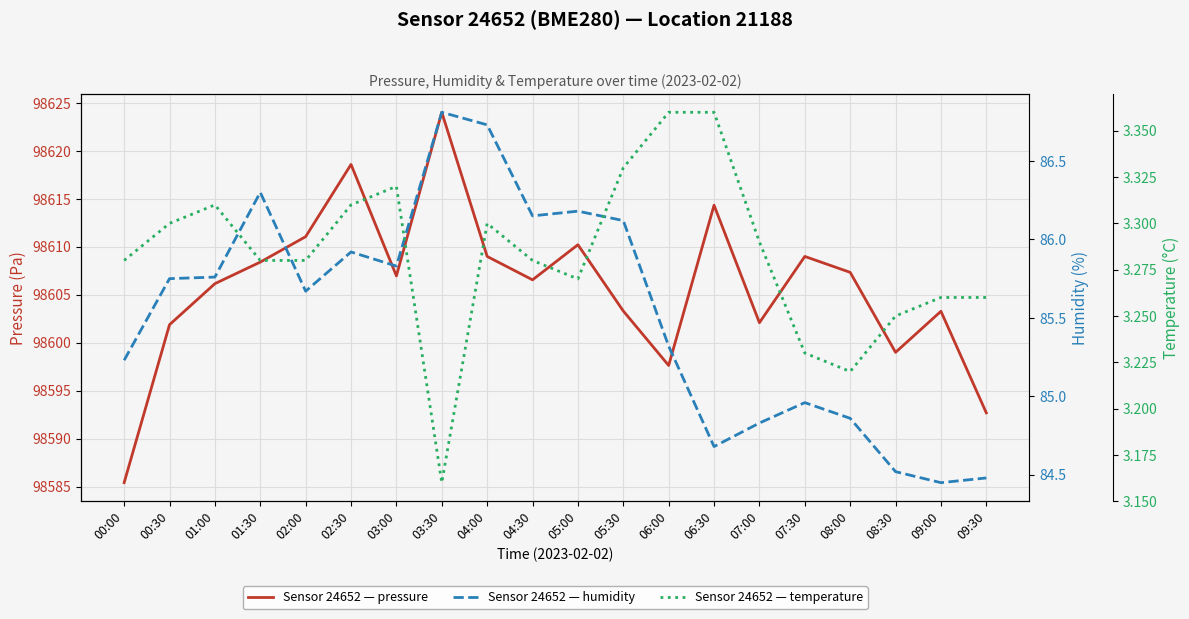

At how many categories does at least one series exceed 8368?

20